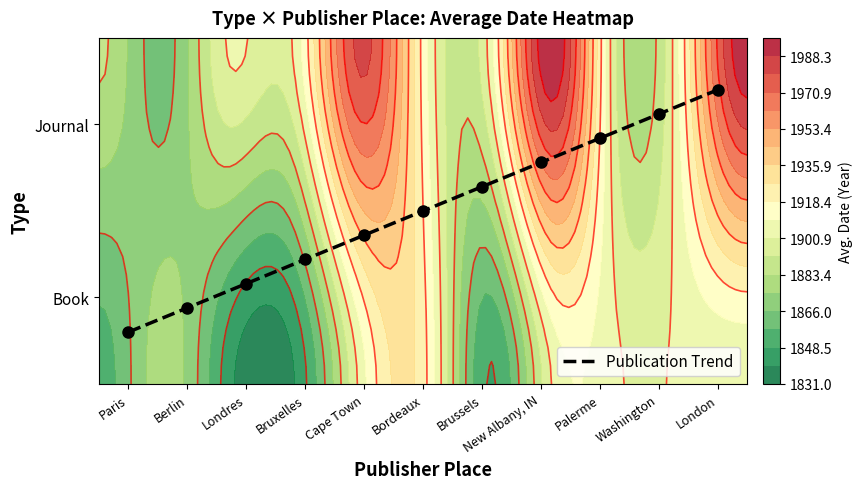

Where is the data nearest to the value 1?

Bordeaux